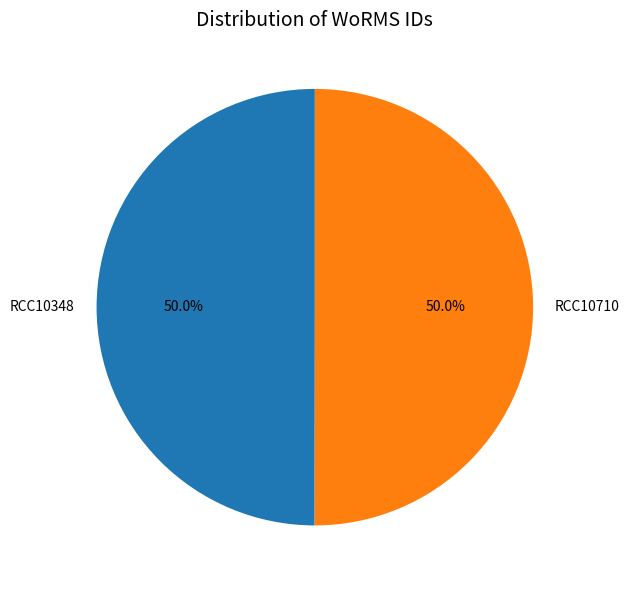

To the nearest percent, what portion does RCC10348 represent?

50%